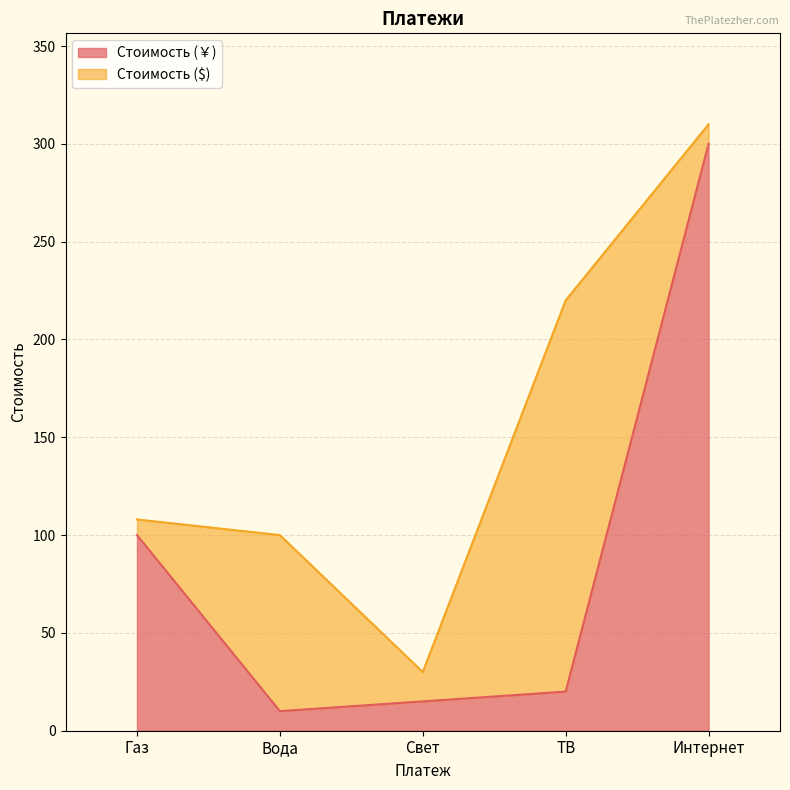

What is the change in value from Вода to Свет?

+5